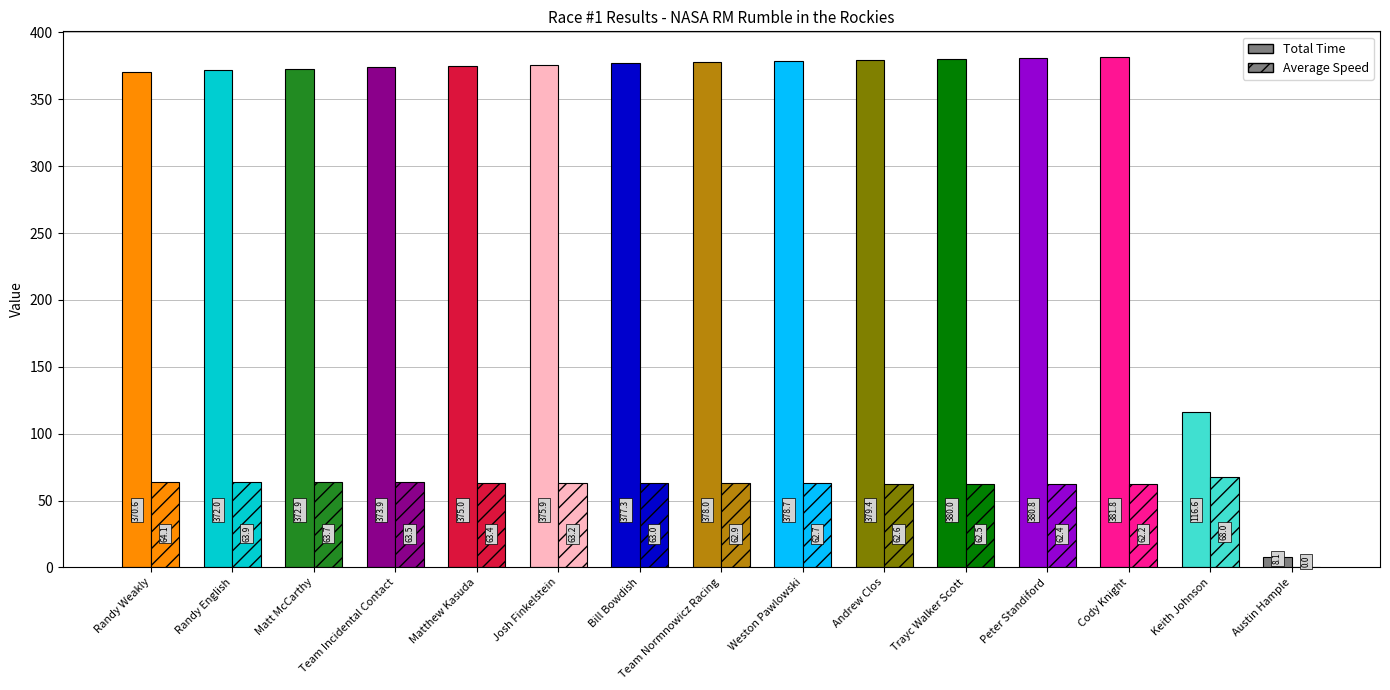

What is the sum of the Total Time values at Austin Hample and Matthew Kasuda?

383.1